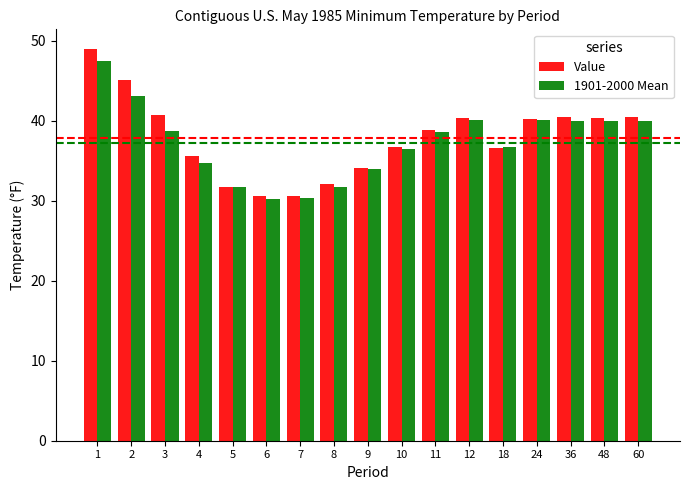

At which category is the sum across all series the highest?

1